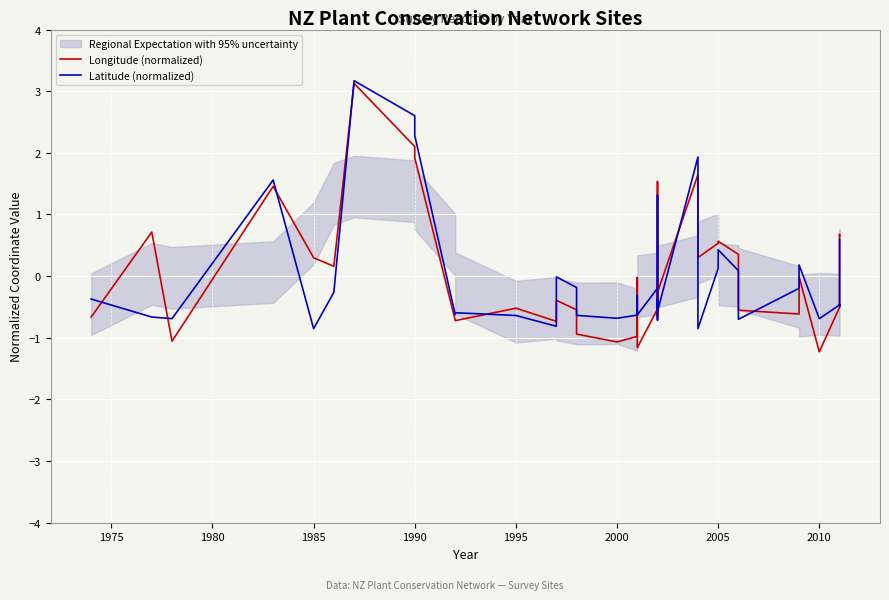

In Latitude (normalized), how many points are lower than both neighbors (excluding endpoints)?

12